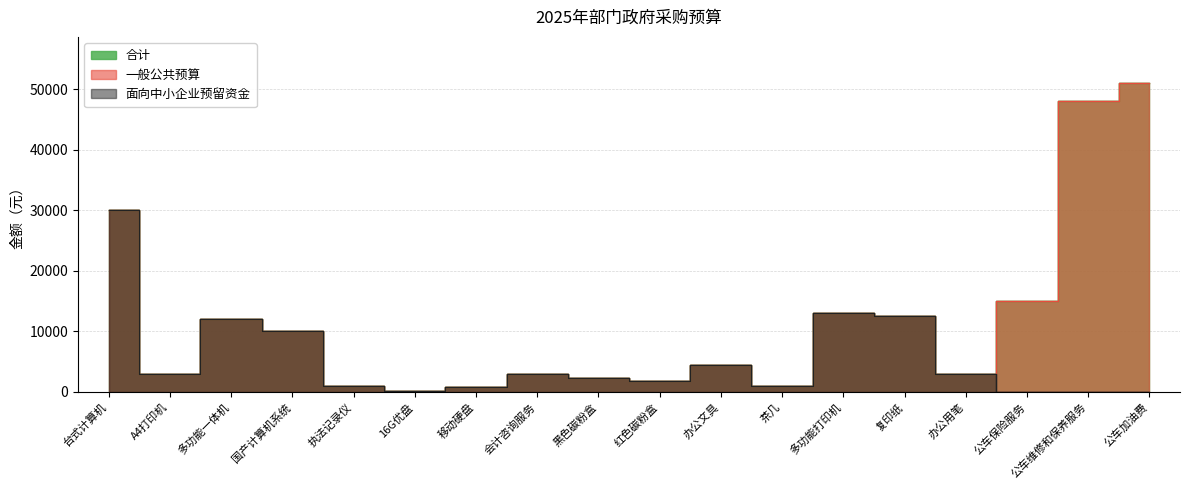

What are all the series names shown in the legend?

合计, 一般公共预算, 面向中小企业预留资金